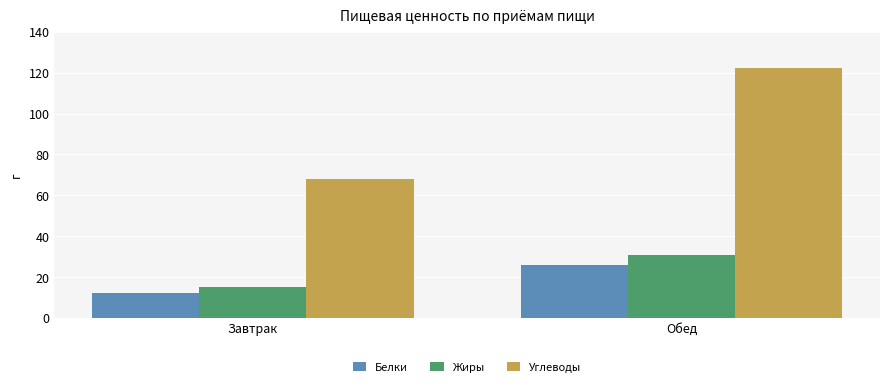

Which series has the largest total across all categories?

Углеводы